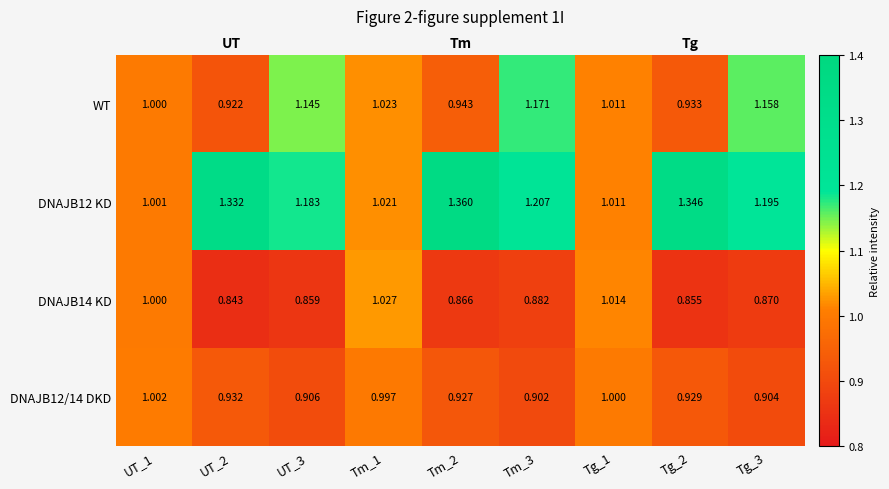

Where is DNAJB14 KD nearest to the value 0?

UT_2